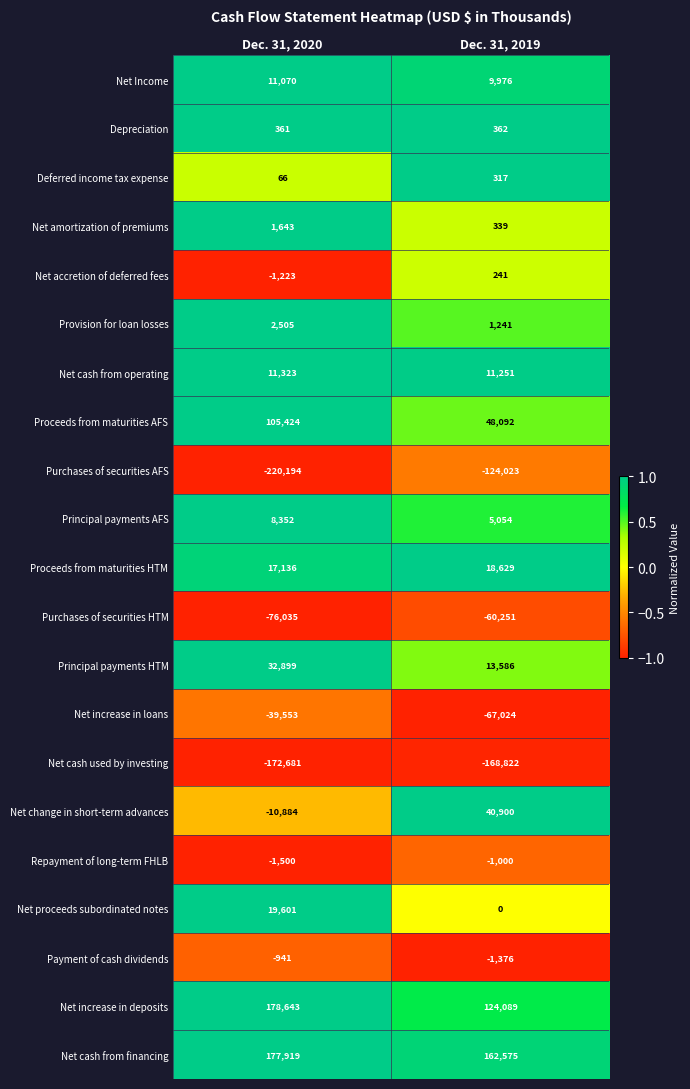

Rank the series by their maximum value, from highest to lowest.

Net increase in deposits, Net cash from financing, Proceeds from maturities AFS, Net change in short-term advances, Principal payments HTM, Net proceeds subordinated notes, Proceeds from maturities HTM, Net cash from operating, Net Income, Principal payments AFS, Provision for loan losses, Net amortization of premiums, Depreciation, Deferred income tax expense, Net accretion of deferred fees, Payment of cash dividends, Repayment of long-term FHLB, Net increase in loans, Purchases of securities HTM, Purchases of securities AFS, Net cash used by investing